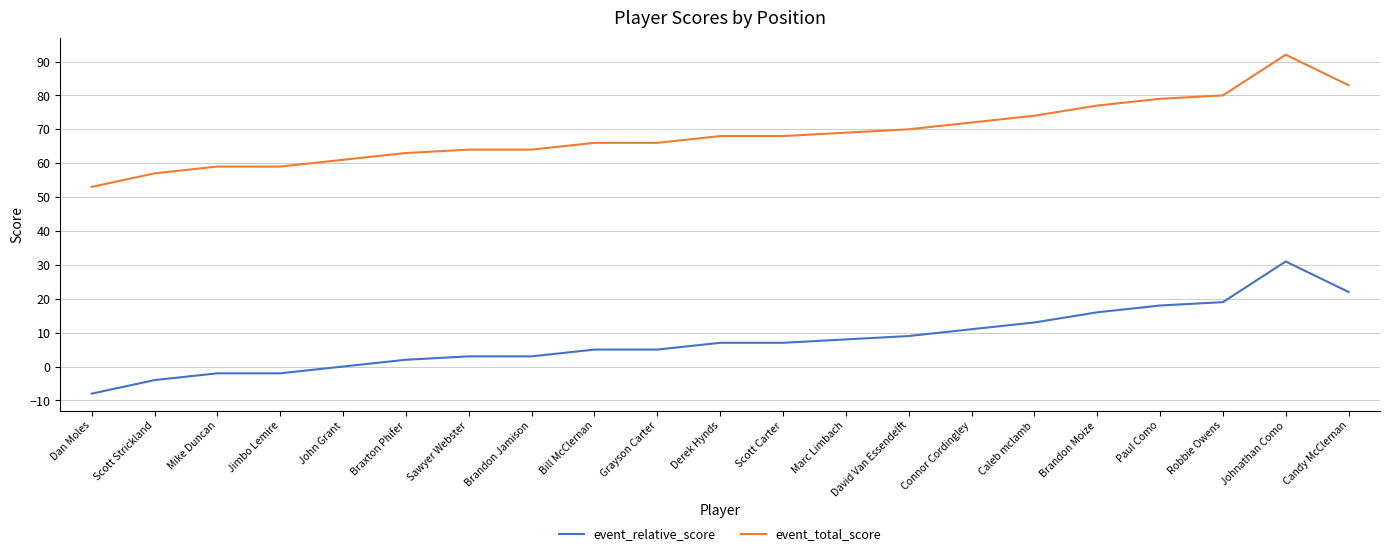

True or false: event_relative_score and event_total_score cross at least once.

False